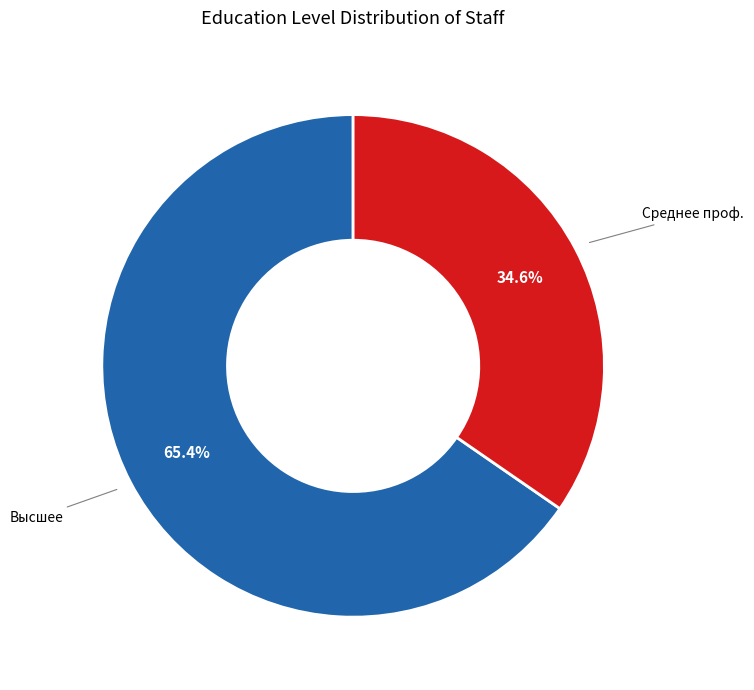

Which category has the smallest portion of the pie?

Среднее проф.